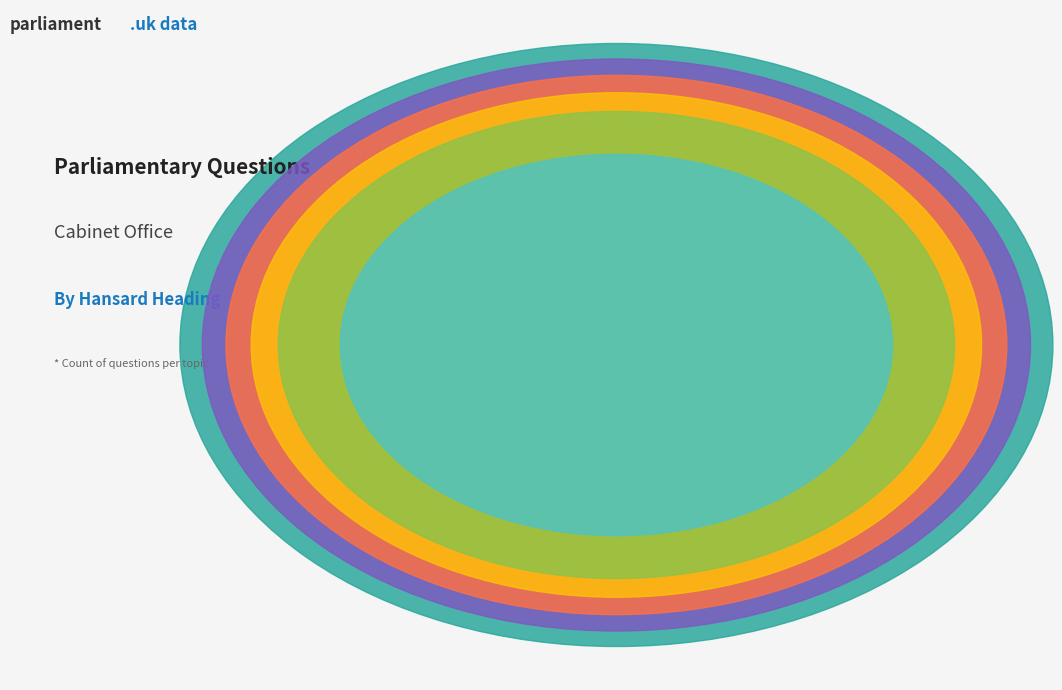

Is there a majority slice in this chart?

No